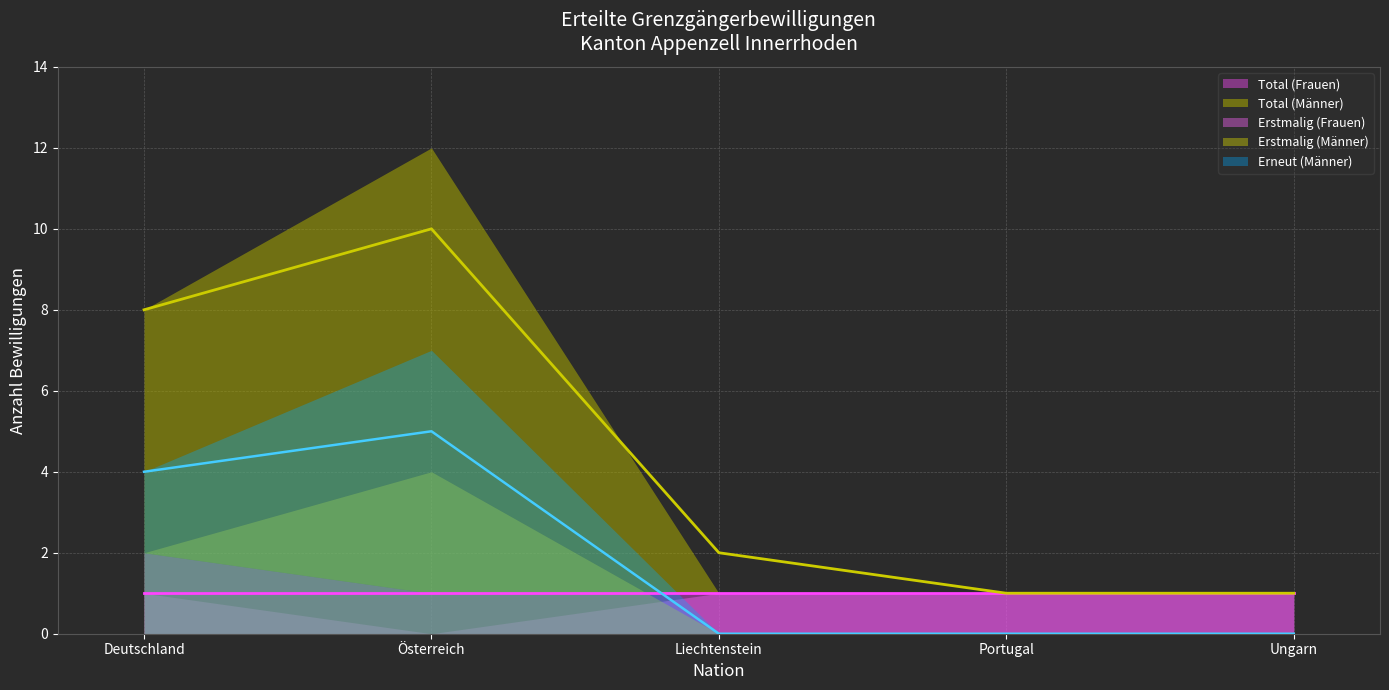

The value of Erstmalig (Frauen) at Liechtenstein is 1. True or false?

True